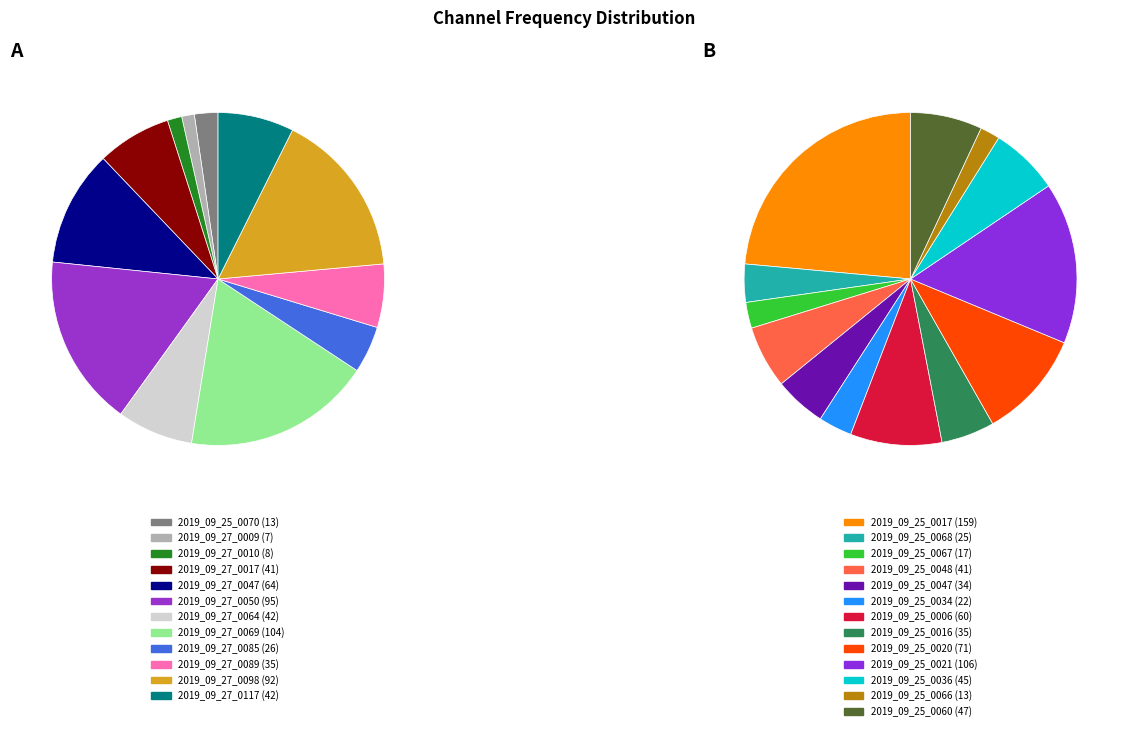

True or false: 2019_09_25_0060 accounts for 1% of the total.

False